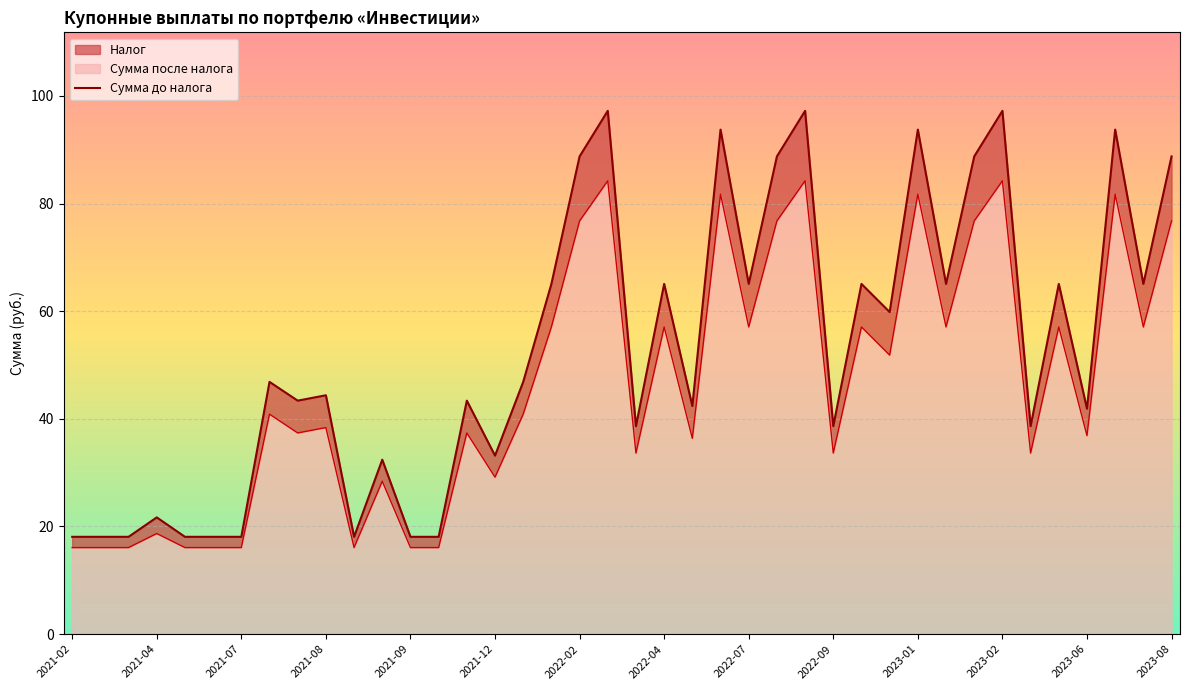

What is the change in value from 2022-07 to 2023-08?

+23.7